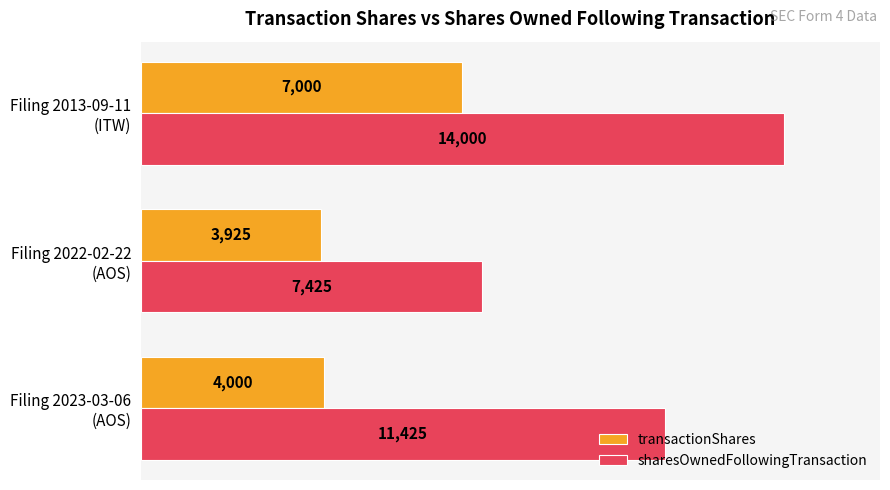

What is the highest value of the transactionShares series?

7000